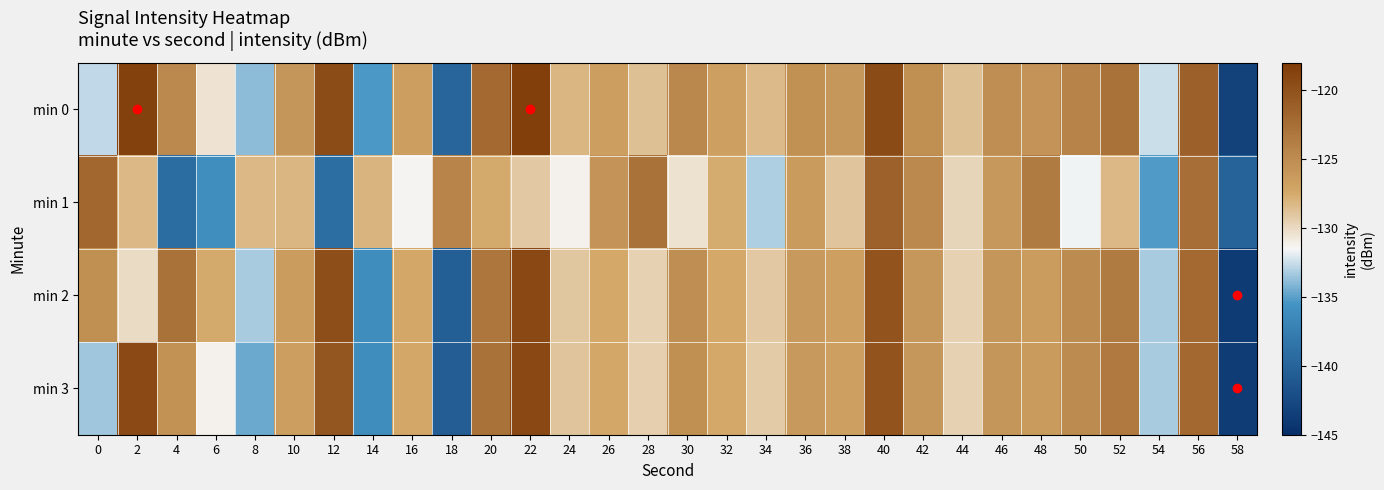

At which category does the chart reach its peak across all series?

22